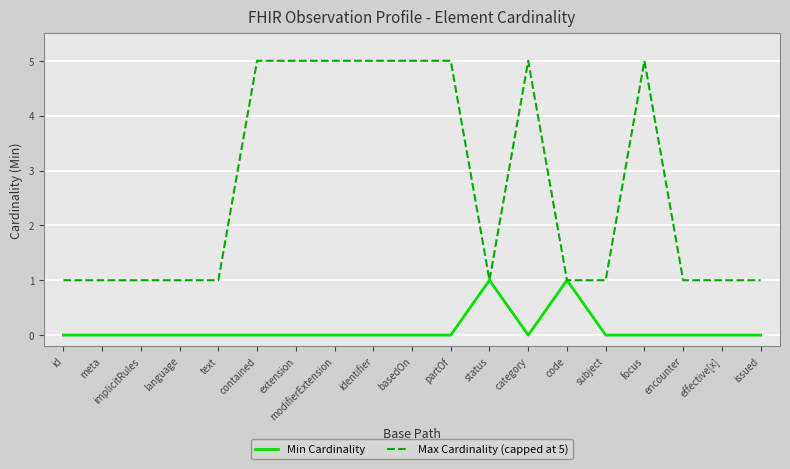

What is the total value across all series at status?

2